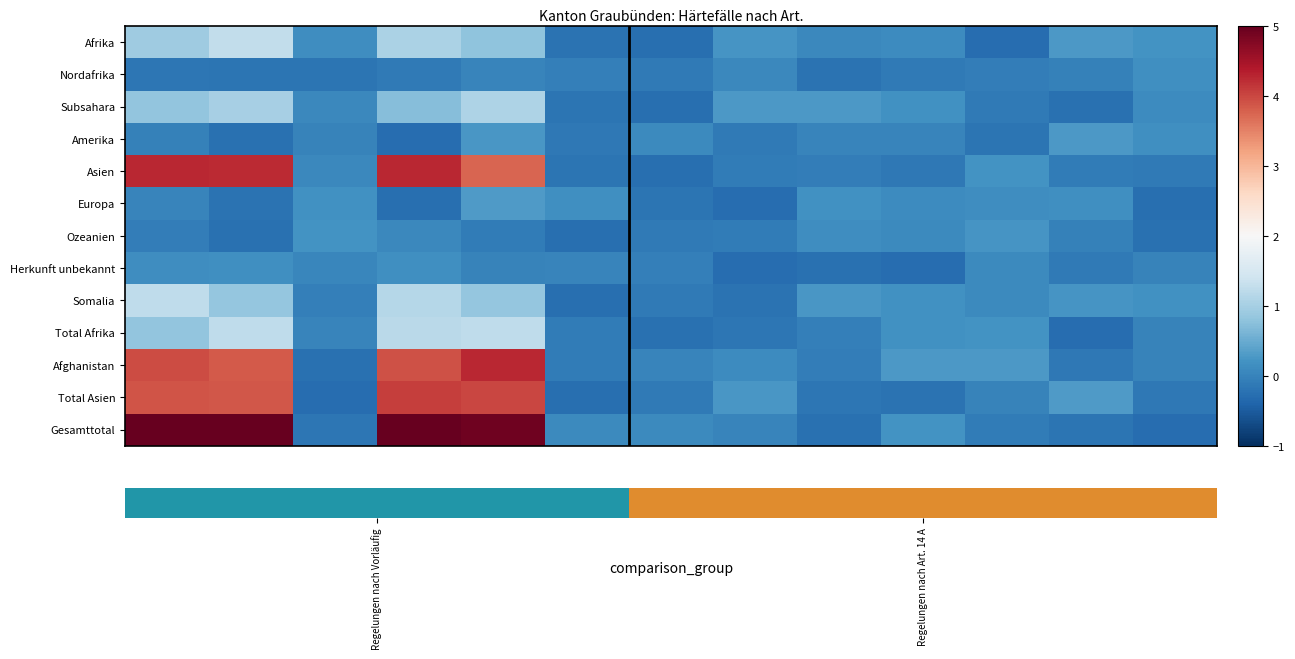

At which category is the sum across all series the highest?

4